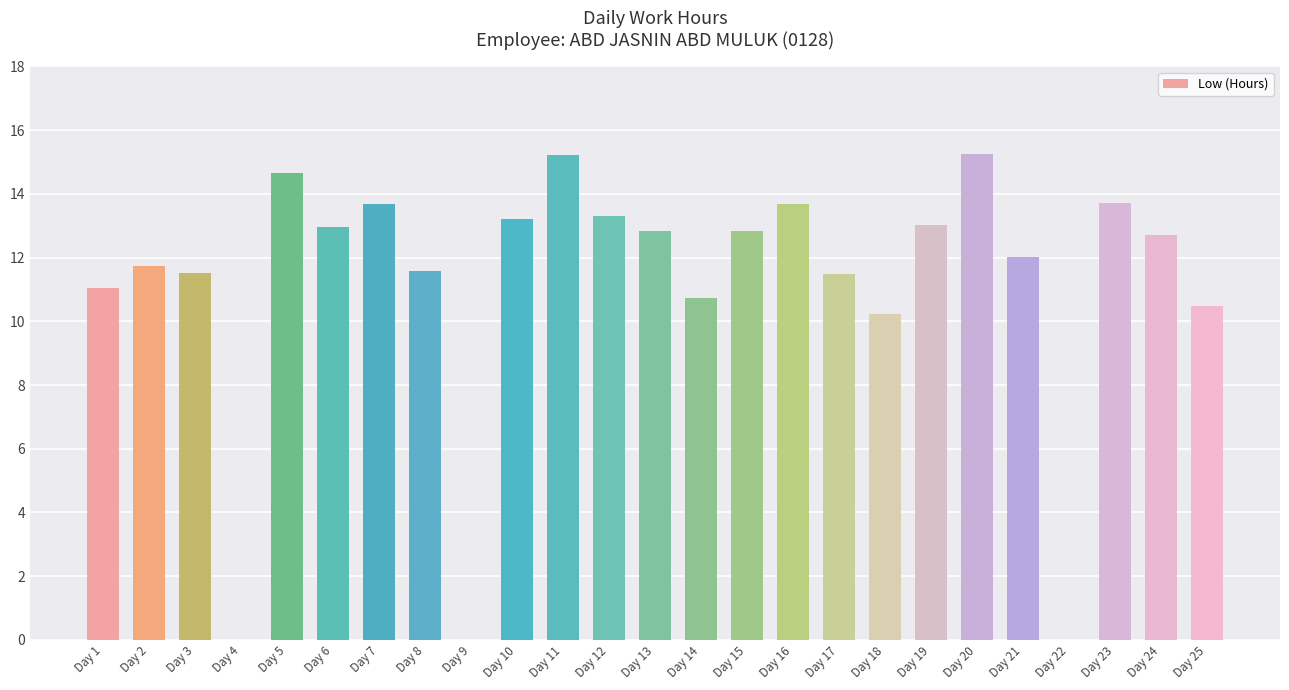

Count the number of categories in the chart.

25